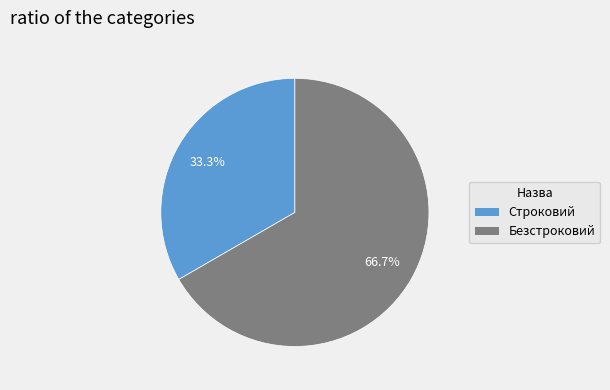

True or false: Безстроковий accounts for 55% of the total.

False